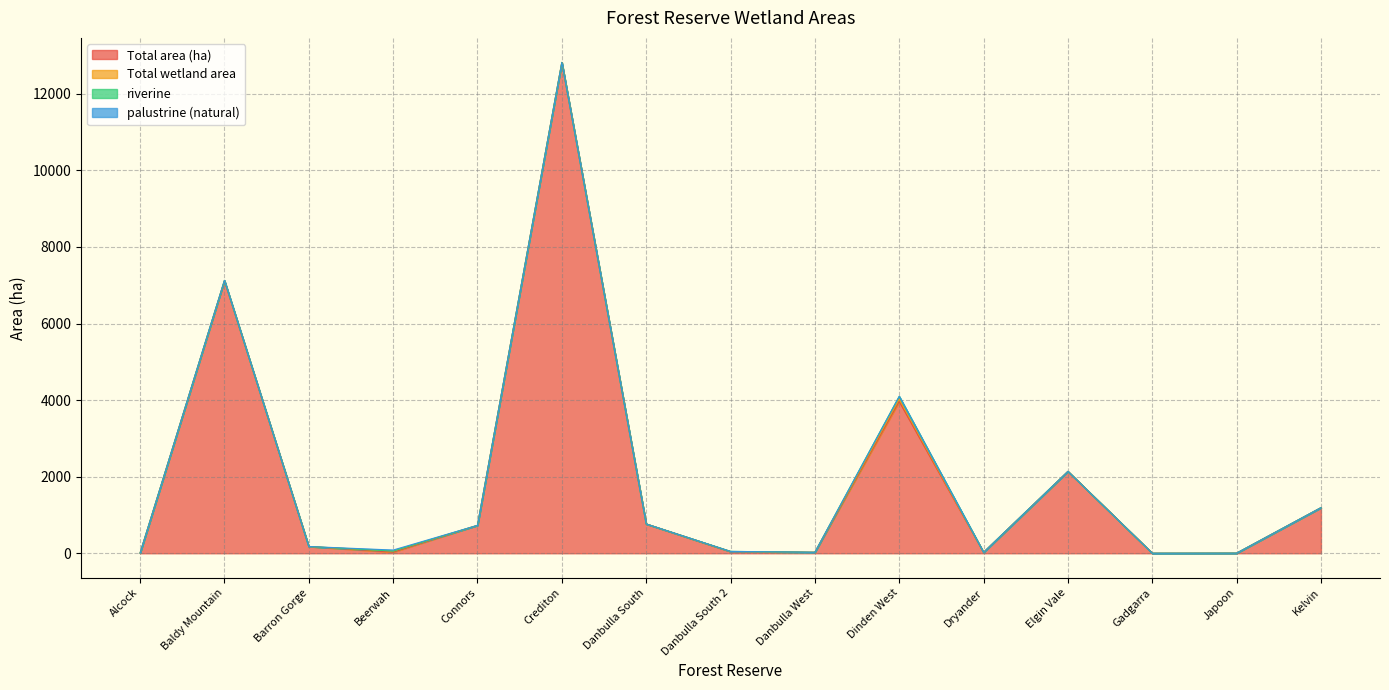

What position from the left is Danbulla South 2?

8